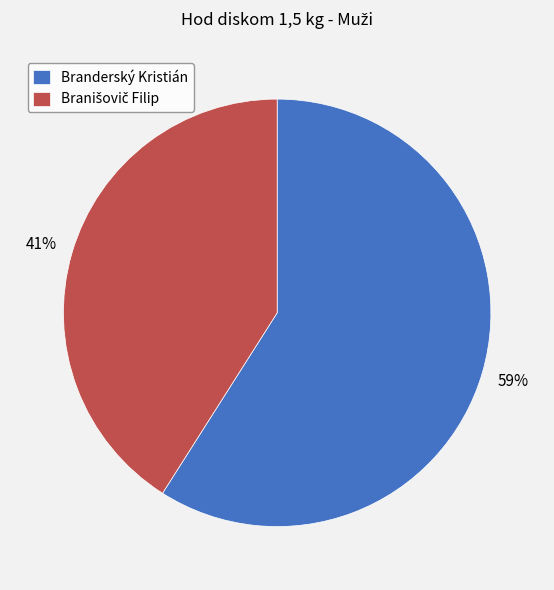

To the nearest percent, what is the average slice percentage?

50%